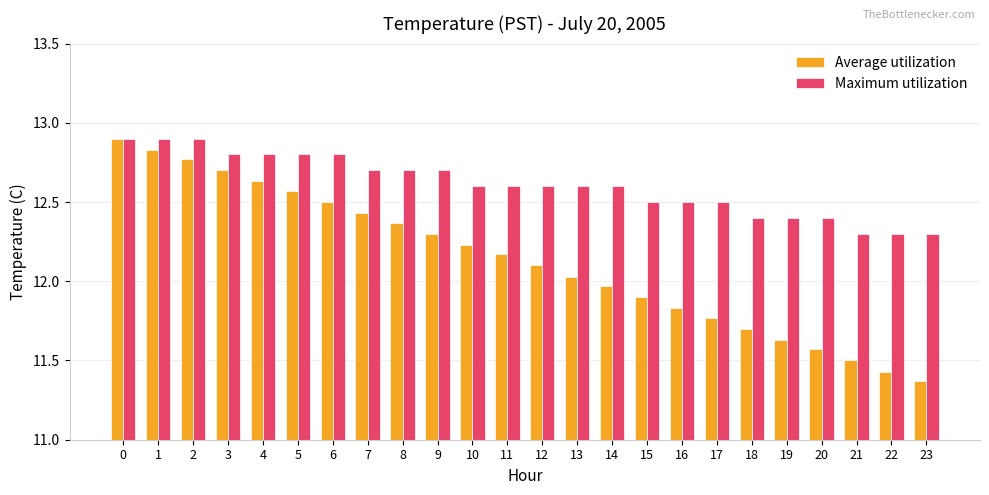

What is the lowest value of the Maximum utilization series?

12.3